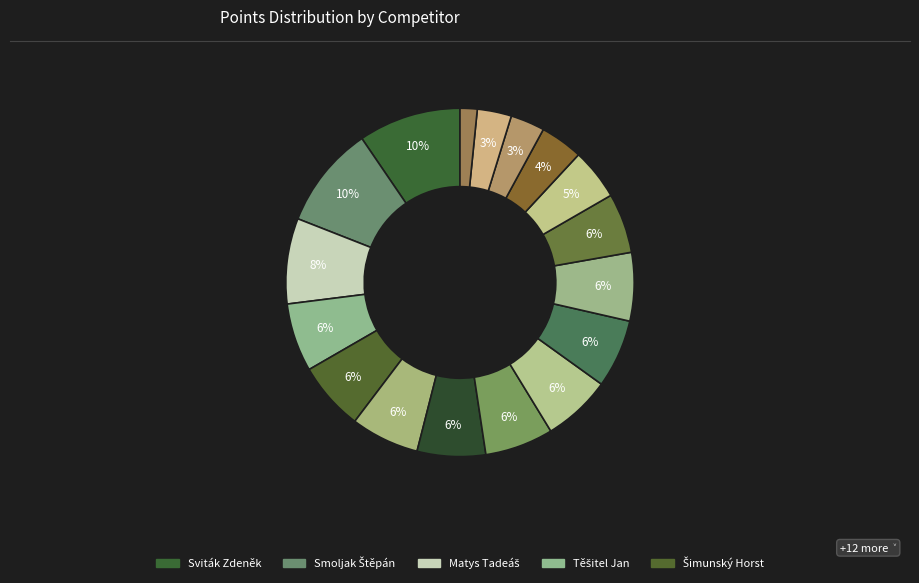

How many slices are in this pie chart?

17